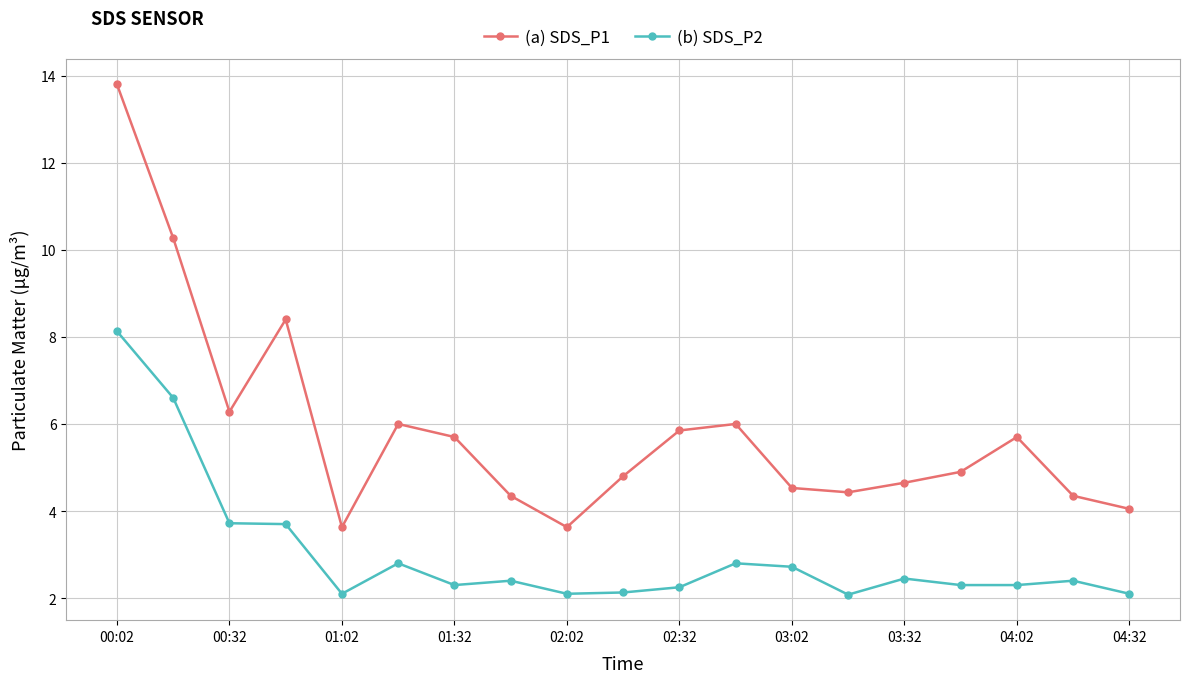

Which series has the largest total across all categories?

(a) SDS_P1